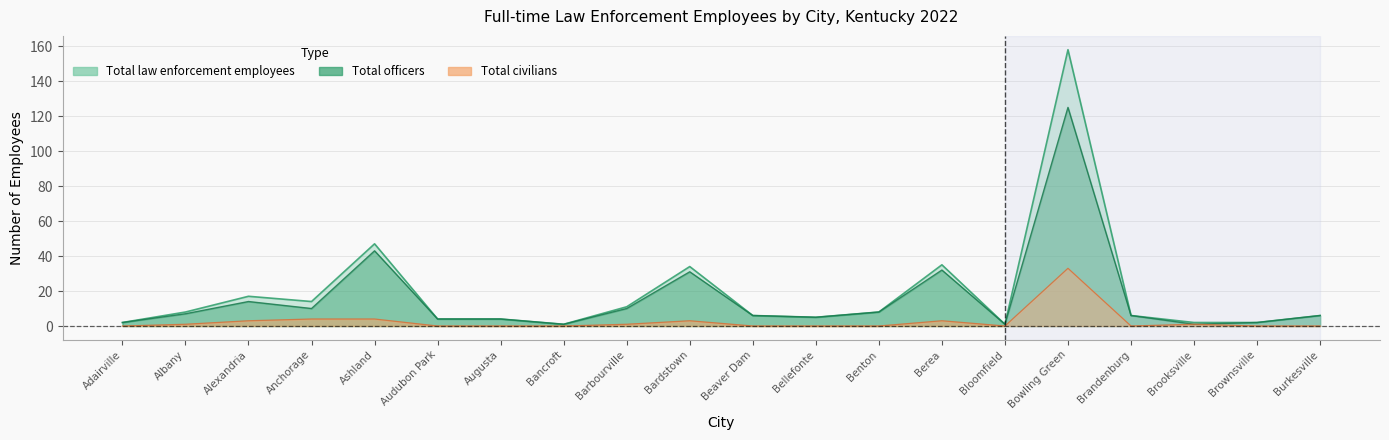

True or false: officers and total_employees intersect in this chart.

False